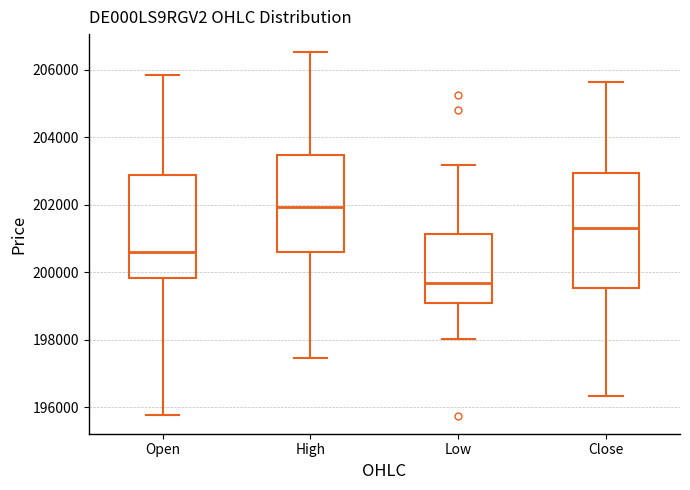

Reading left to right, read every box against the y-axis: the position of its median line, the range the box covers, and the ends of its whiskers. The values are not printed on the chart, so give them approximately, as read against the axis.

Open: median 200600, box 199800 to 202800, whiskers 195800 to 205800
High: median 202000, box 200600 to 203400, whiskers 197400 to 206600
Low: median 199600, box 199200 to 201200, whiskers 198000 to 203200
Close: median 201400, box 199600 to 203000, whiskers 196400 to 205600